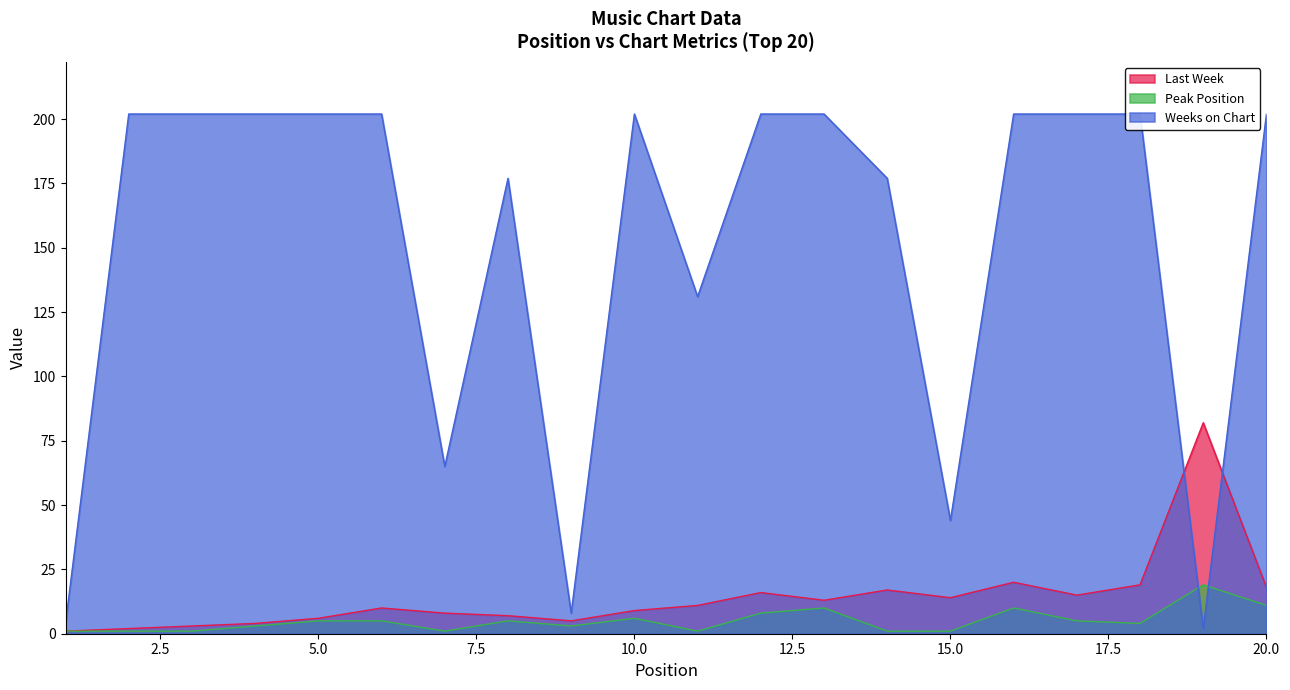

What is the minimum value shown in the chart?

1